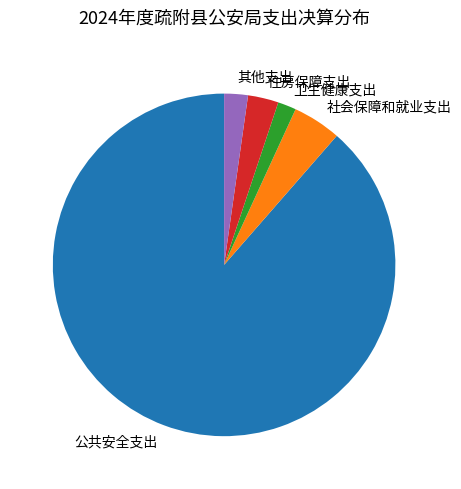

Is it true that 卫生健康支出 is 17% of the pie?

False